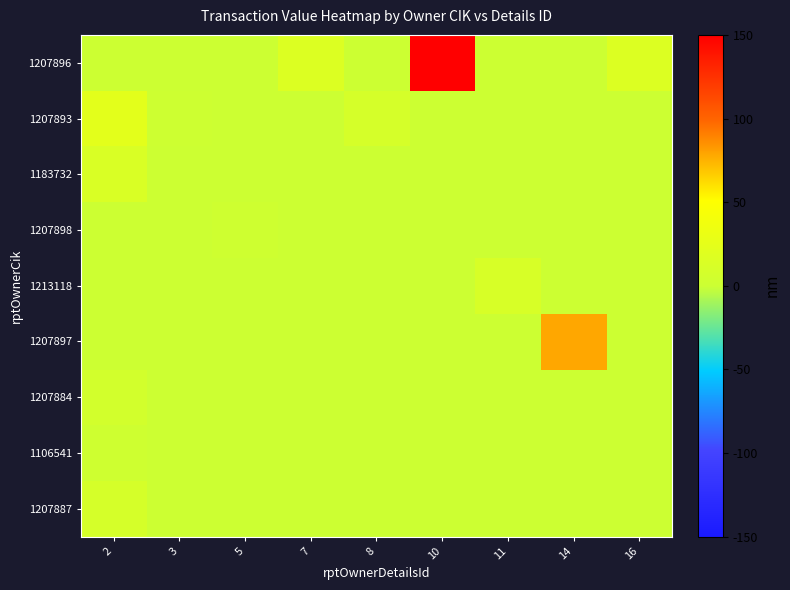

Reading left to right, list all the values displayed in this chart.

1207896: 2=0.0	3=0.0	5=0.0	7=16.4	8=0.0	10=150.0	11=0.0	14=0.0	16=16.7
1207893: 2=23.3	3=1.5	5=0.0	7=0.0	8=9.1	10=0.0	11=0.0	14=0.0	16=0.0
1183732: 2=14.0	3=0.0	5=0.0	7=0.0	8=1.1	10=0.0	11=0.0	14=0.0	16=0.0
1207898: 2=0.0	3=0.0	5=2.4	7=0.0	8=0.0	10=0.0	11=0.0	14=0.0	16=0.0
1213118: 2=0.0	3=0.0	5=0.0	7=0.0	8=0.0	10=0.0	11=11.7	14=0.0	16=0.0
1207897: 2=0.0	3=0.0	5=0.0	7=0.0	8=0.0	10=0.0	11=0.0	14=78.3	16=0.0
1207884: 2=6.8	3=0.0	5=0.0	7=0.0	8=0.0	10=0.0	11=0.0	14=0.0	16=0.0
1106541: 2=2.9	3=0.0	5=0.0	7=0.0	8=0.0	10=0.0	11=0.0	14=0.0	16=0.0
1207887: 2=9.5	3=0.0	5=0.0	7=0.0	8=0.0	10=0.0	11=0.0	14=0.0	16=0.0